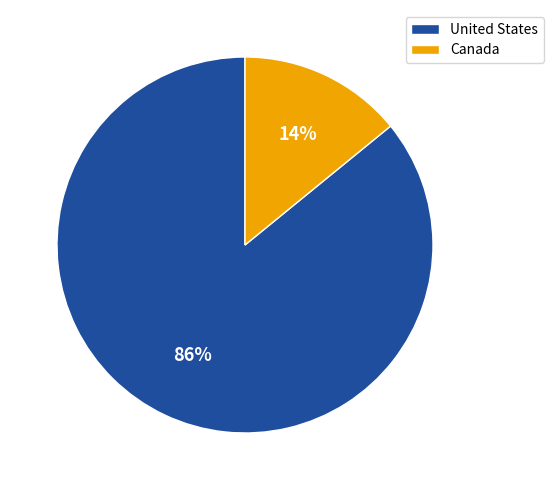

What percentage is the United States slice, to the nearest percent?

86%